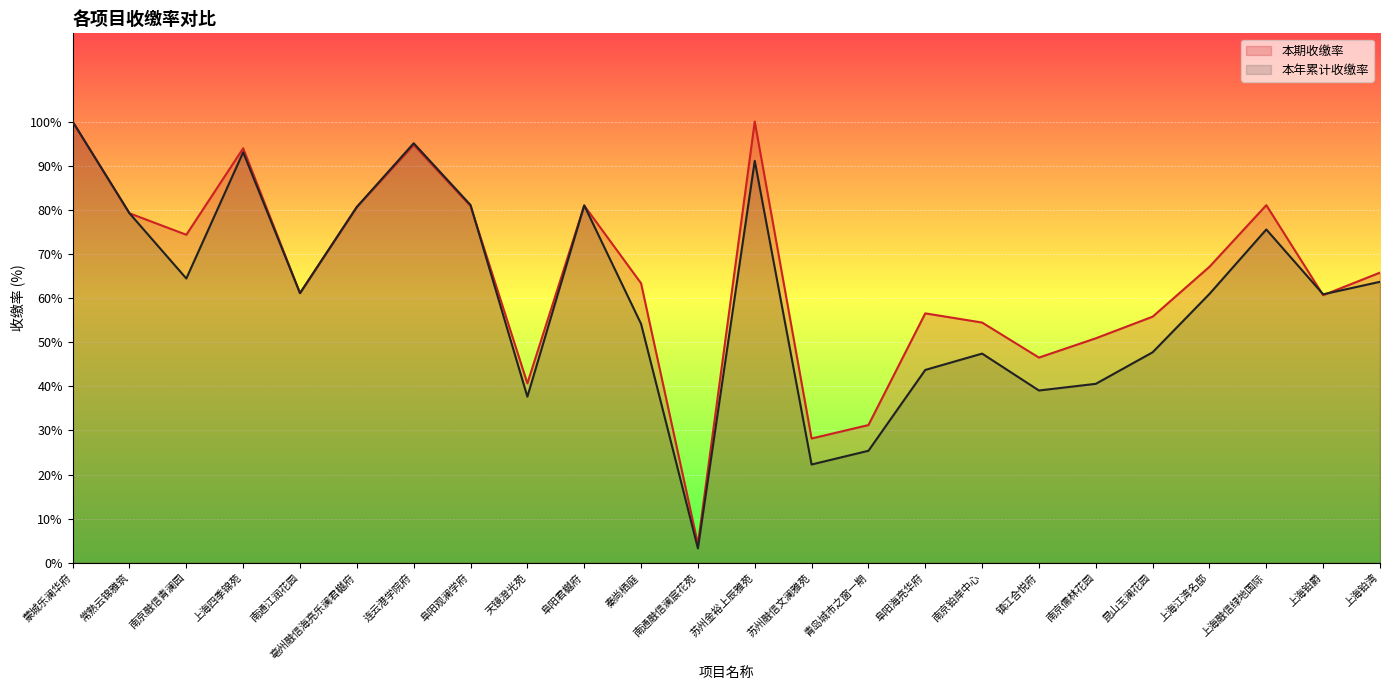

Which series has the largest total across all categories?

本期收缴率